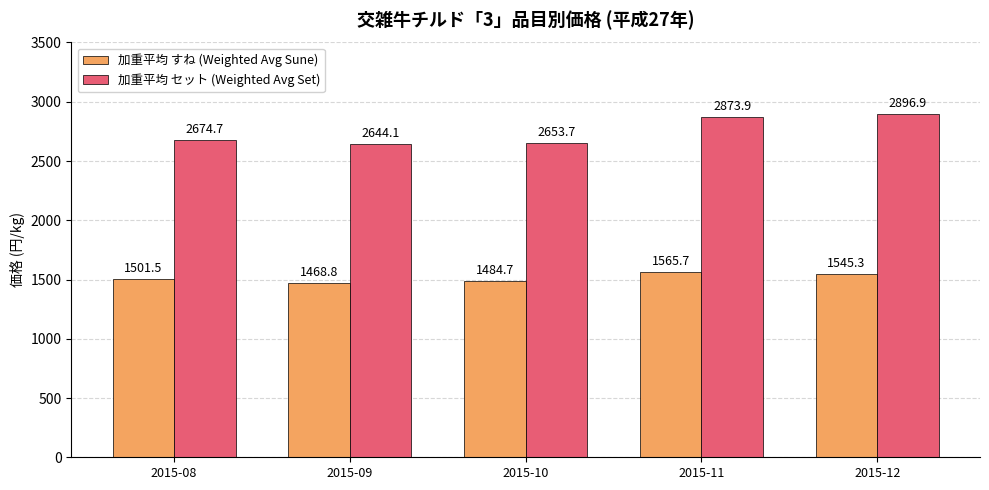

At which label does 加重平均 セット (Weighted Avg Set) first exceed 2674?

2015-08